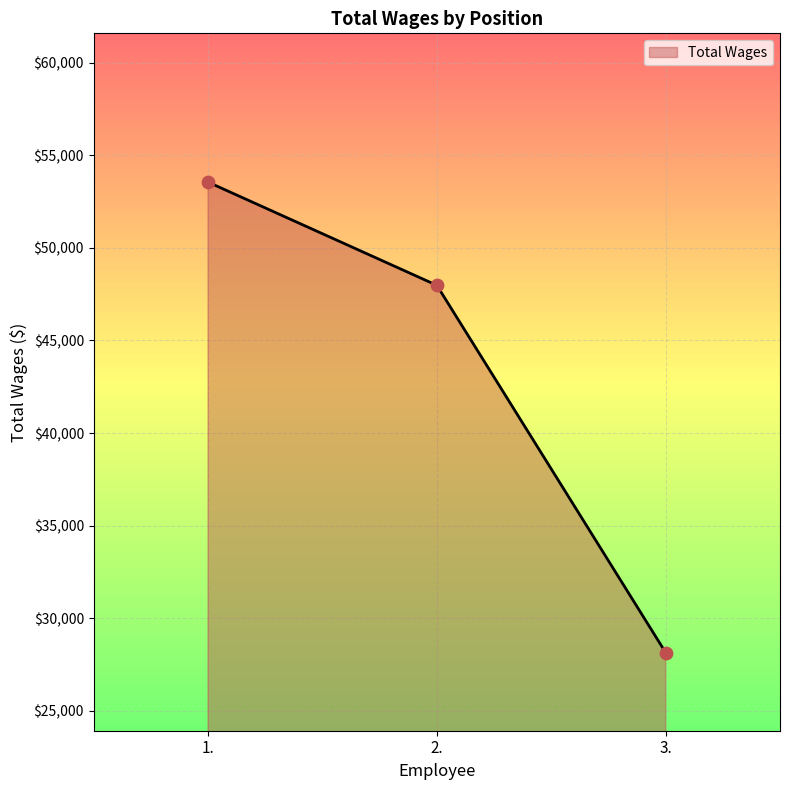

Between 3. and 2., which is larger?

2.